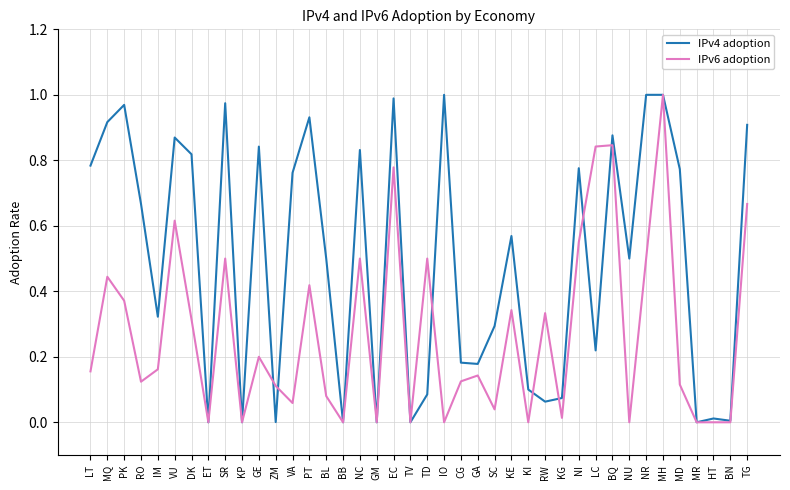

At which category is the sum across all series the highest?

MH